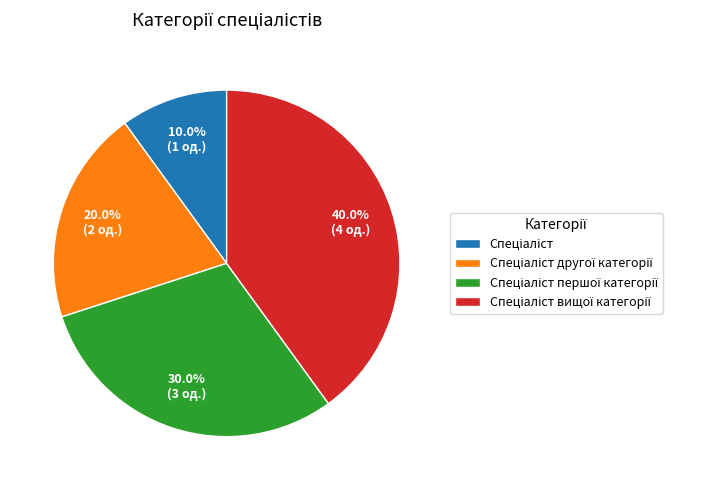

Does any single category account for the majority?

No